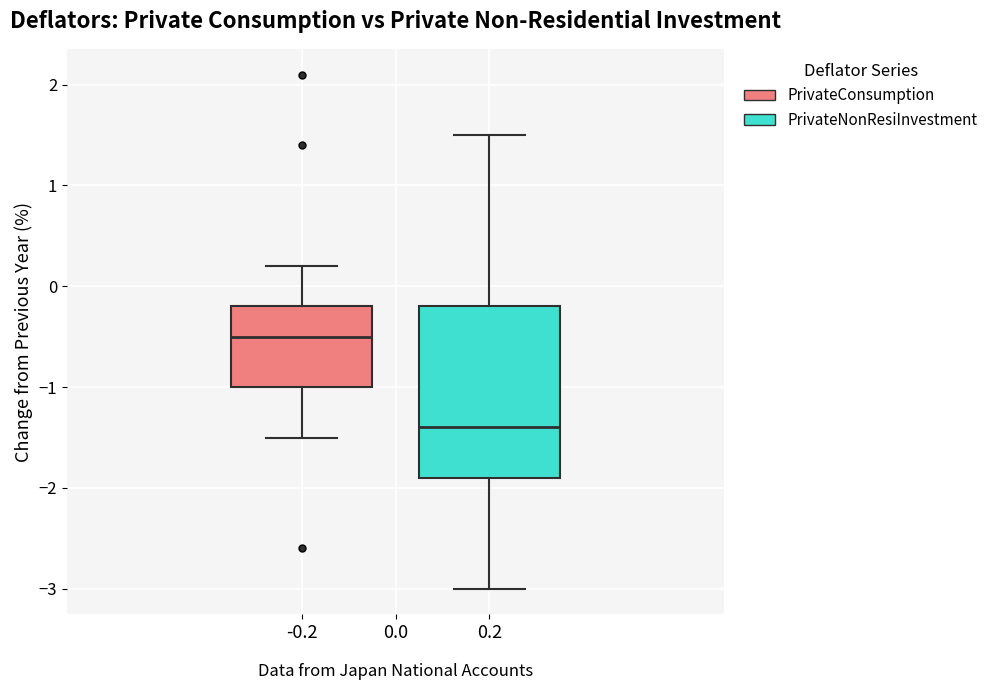

Reading left to right, transcribe this box plot: for each box, give where its median line is, the range the box spans, and where its two whiskers end, as read against the y-axis. The values are not printed on the chart, so give them approximately, as read against the axis.

-0.2: median -0.5, box -1.0 to -0.2, whiskers -1.5 to 0.2
0.2: median -1.4, box -1.9 to -0.2, whiskers -3.0 to 1.5